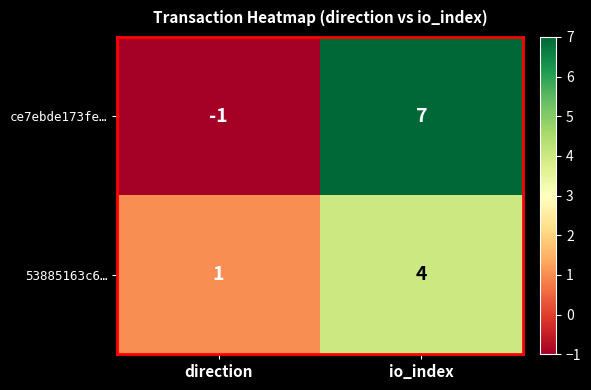

Reading left to right, list all the values displayed in this chart.

ce7ebde173fe…: -1	7
53885163c6…: 1	4